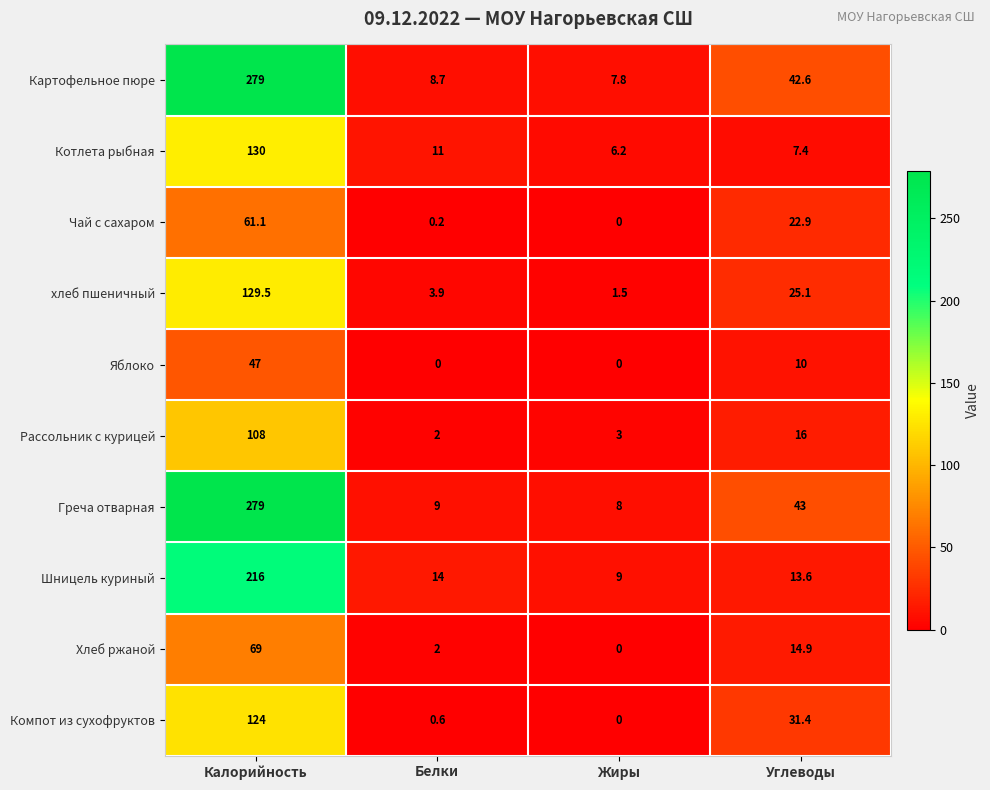

What is the average value of the Компот из сухофруктов series?

39.0